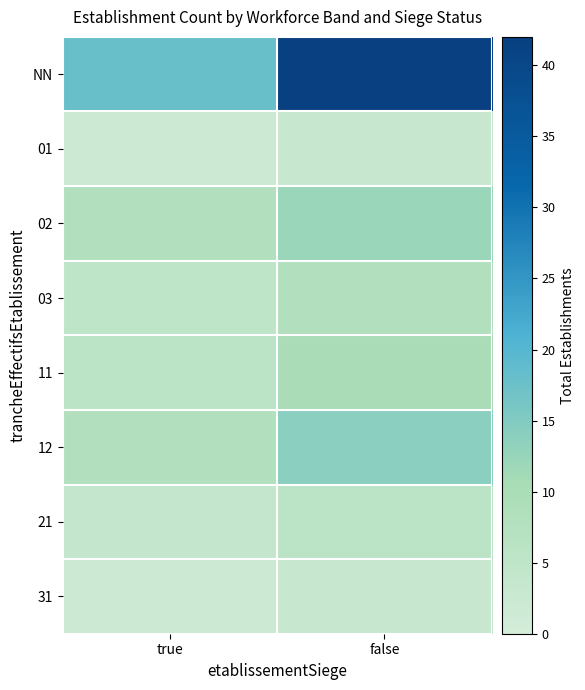

Reading left to right, transcribe all the data shown in this chart.

NN: true=18	false=42
01: true=2	false=3
02: true=8	false=12
03: true=5	false=8
11: true=6	false=10
12: true=8	false=14
21: true=4	false=6
31: true=2	false=3